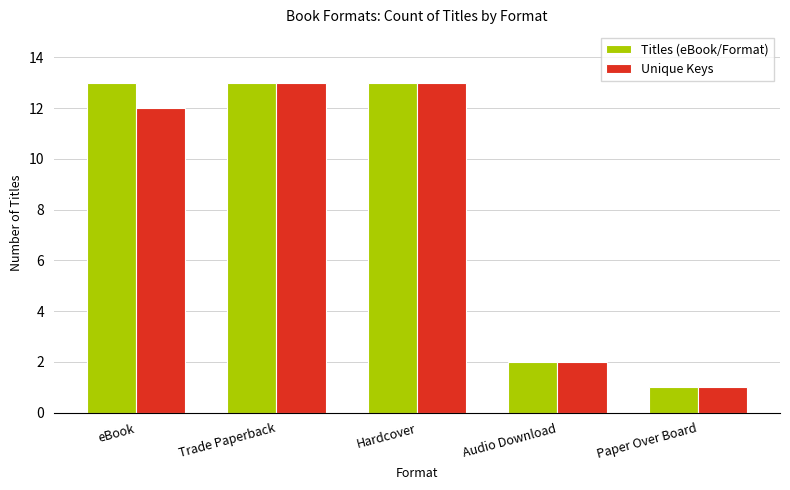

Reading left to right, transcribe all the data shown in this chart.

Titles (eBook/Format): eBook=13	Trade Paperback=13	Hardcover=13	Audio Download=2	Paper Over Board=1
Unique Keys: eBook=12	Trade Paperback=13	Hardcover=13	Audio Download=2	Paper Over Board=1